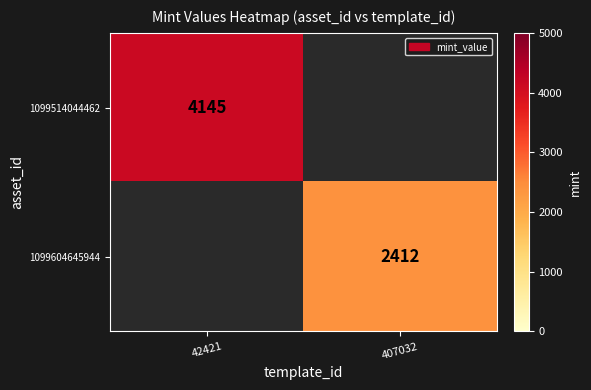

The value of 1099514044462 at 42421 is 1131. True or false?

False